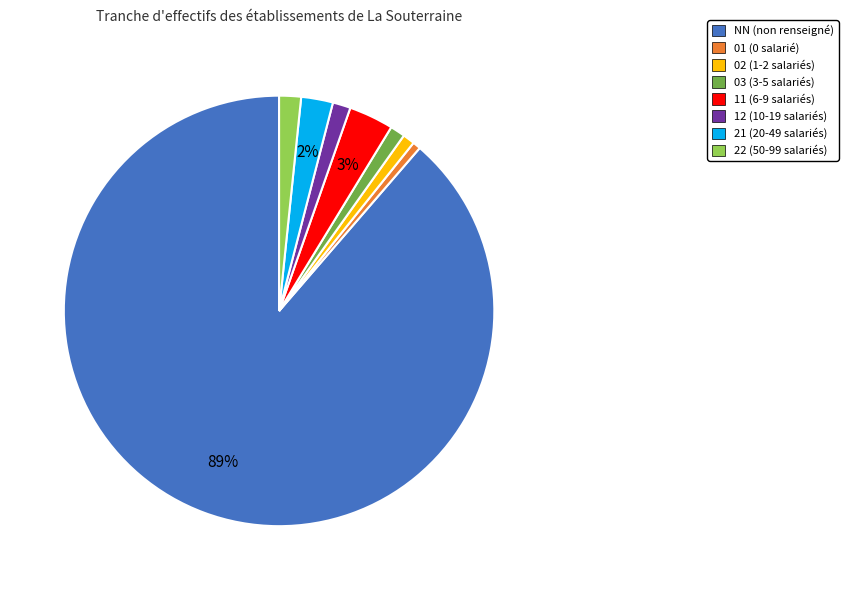

To the nearest percent, what is the difference between the largest and smallest slice percentages?

88%